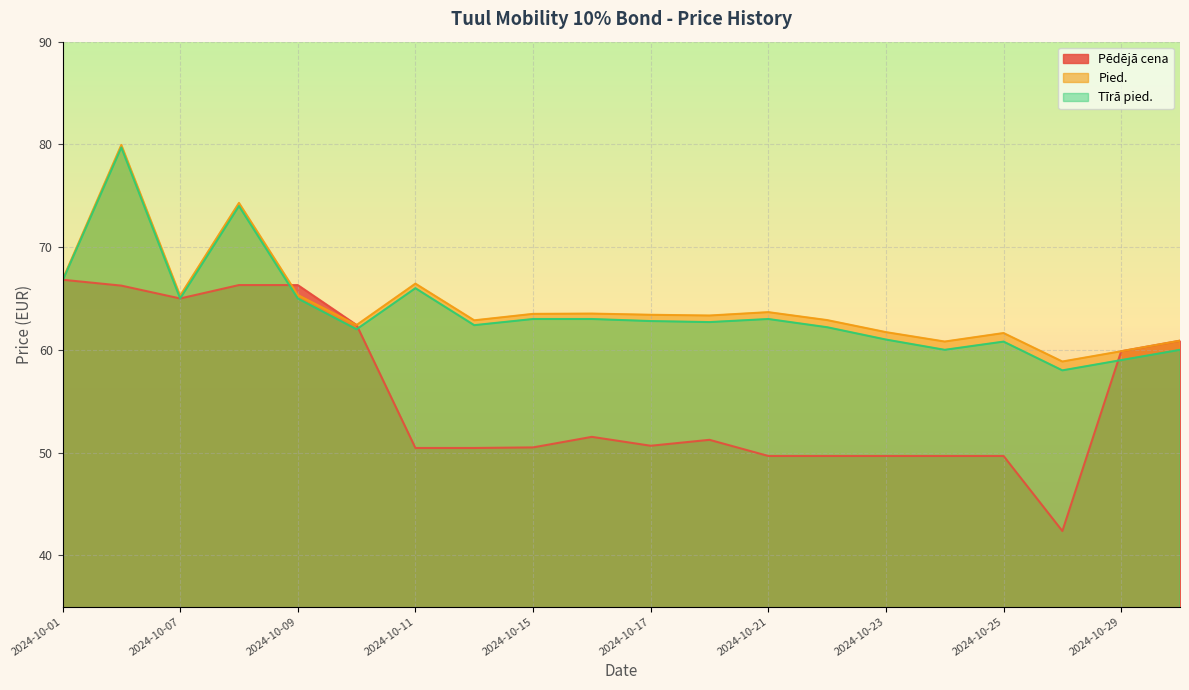

In Pied., how many points are lower than both neighbors (excluding endpoints)?

6